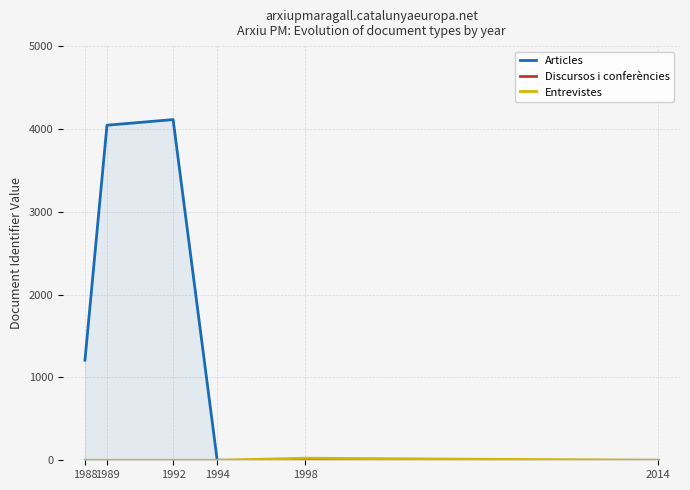

At how many categories does at least one series exceed 2169?

2